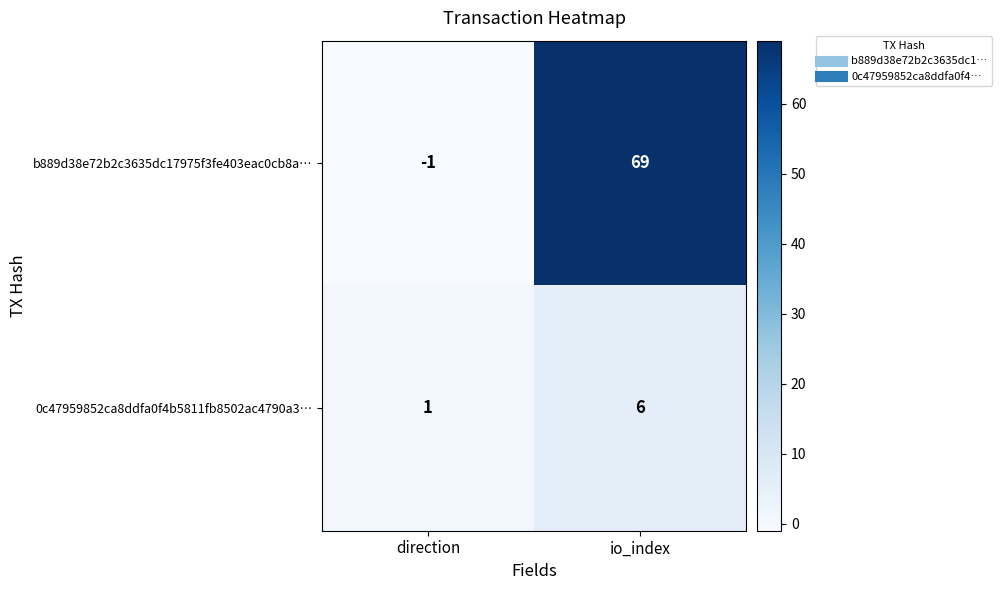

Reading left to right, what are all the values shown in this chart?

b889d38e72b2c3635dc17975f3fe403eac0cb8a…: direction=-1	io_index=69
0c47959852ca8ddfa0f4b5811fb8502ac4790a3…: direction=1	io_index=6